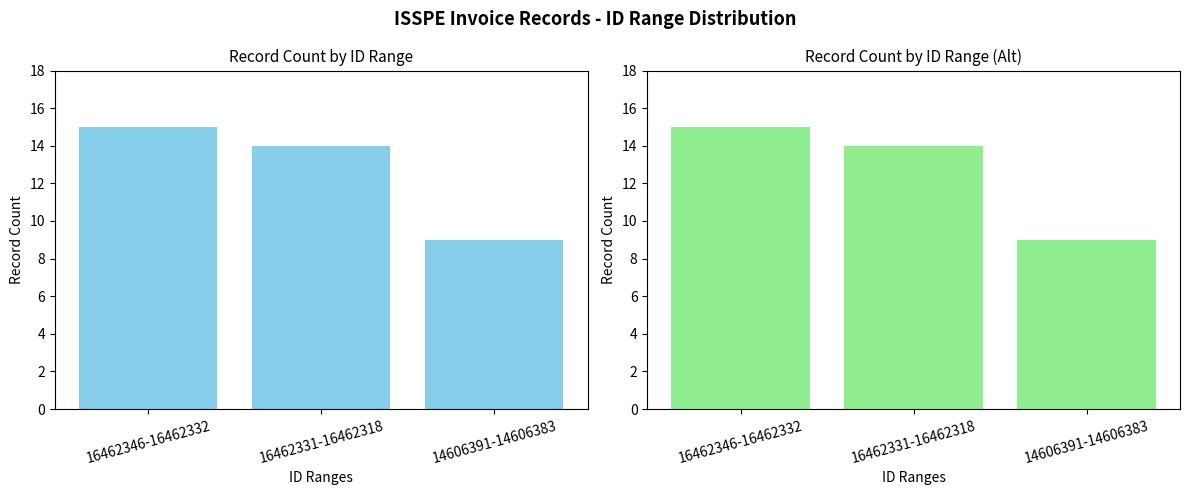

Where is Record Count (skyblue) nearest to the value 12?

16462331-16462318